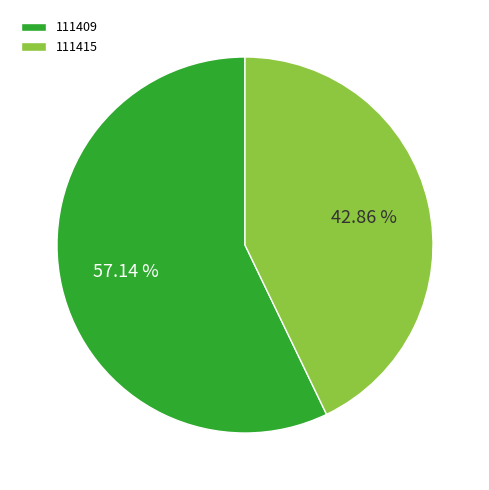

Approximately how many times larger is the value at 111409 compared to 111415?

1.3